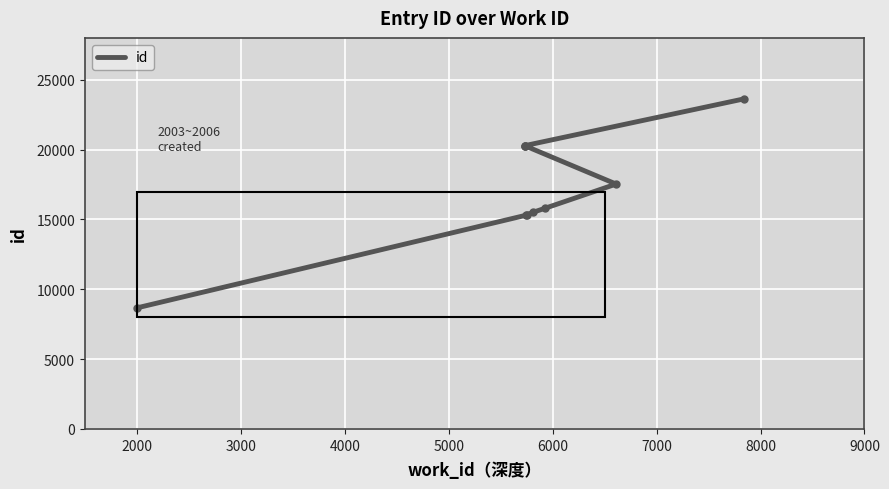

Between 3000 and 4000, which is larger?

4000